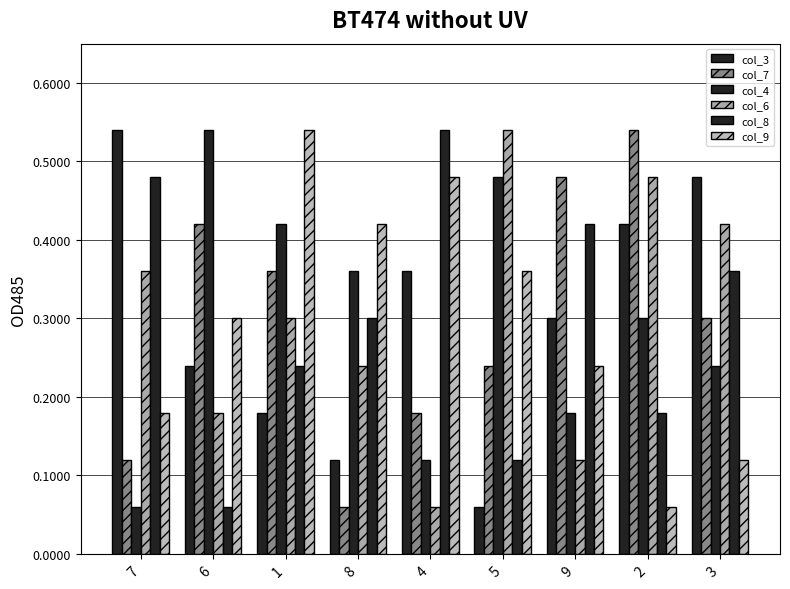

What is the sum of all col_7 values?

2.7